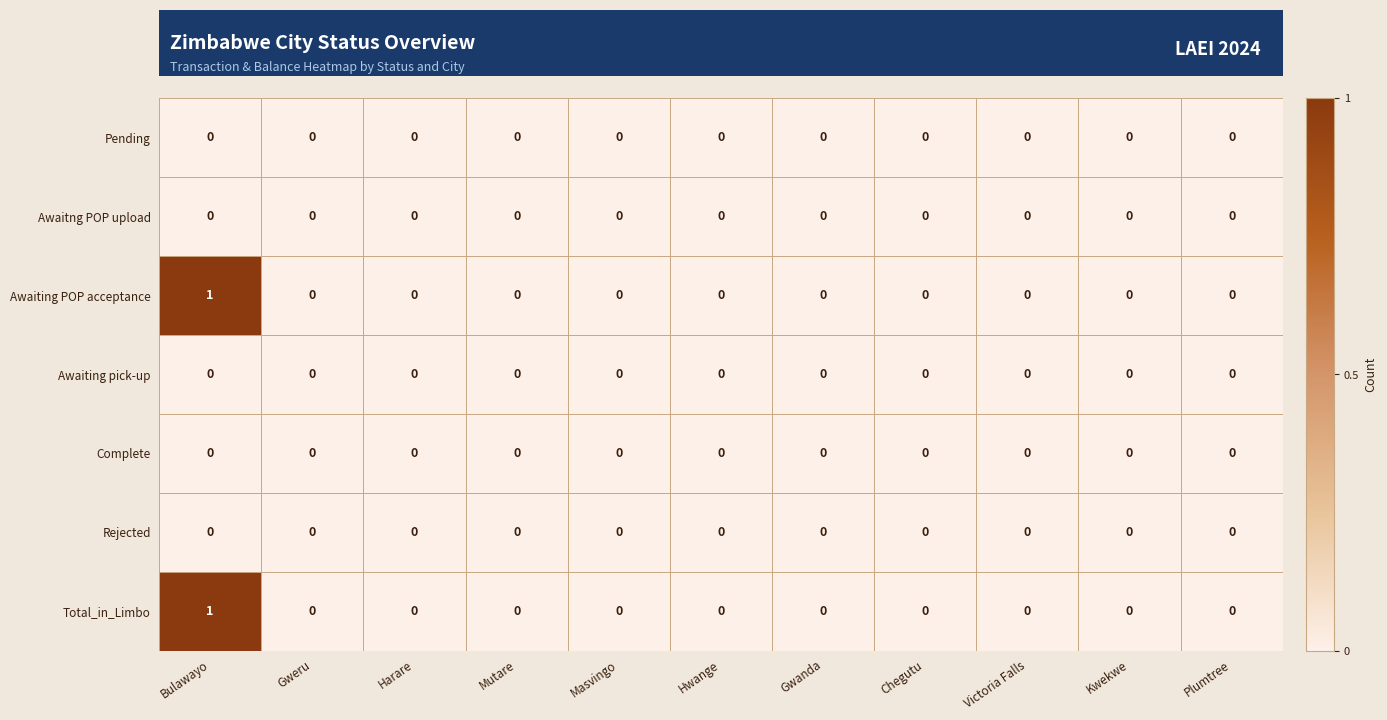

Is it true that Complete equals 0 at Mutare?

True